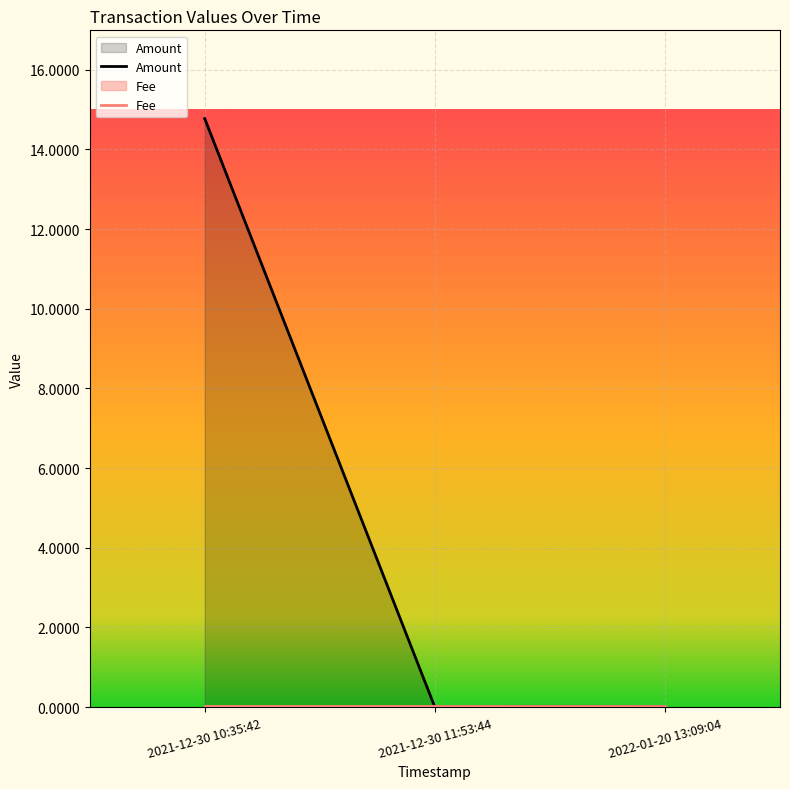

Reading right to left, what are all the values shown in this chart?

Amount: 0.0	0.0	14.8
Fee: 0.0	0.0	0.0